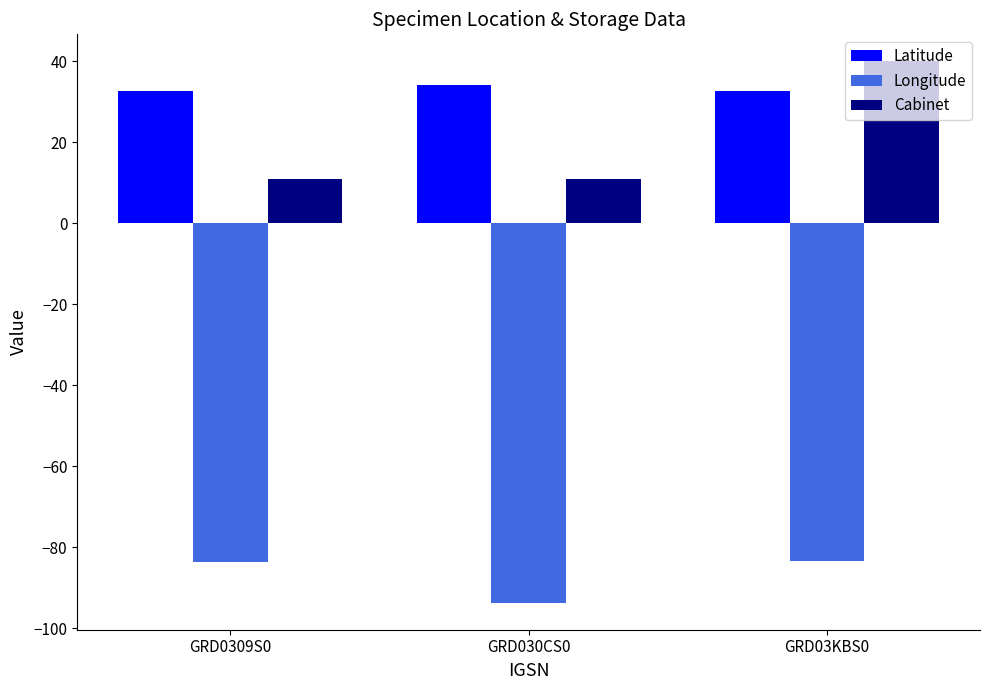

Which series has the widest spread of values?

Cabinet